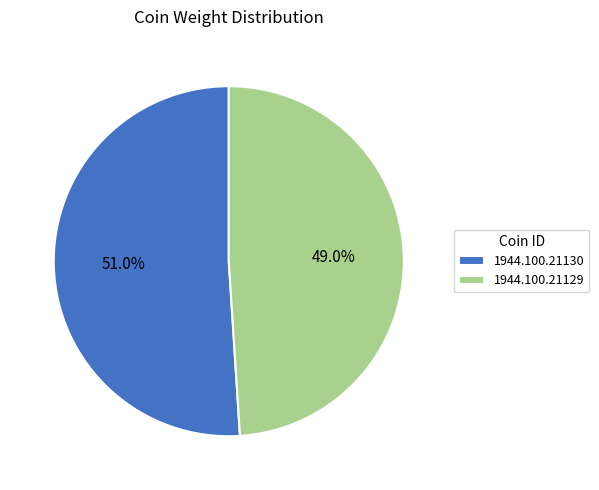

Rank the categories by value from lowest to highest.

1944.100.21129, 1944.100.21130